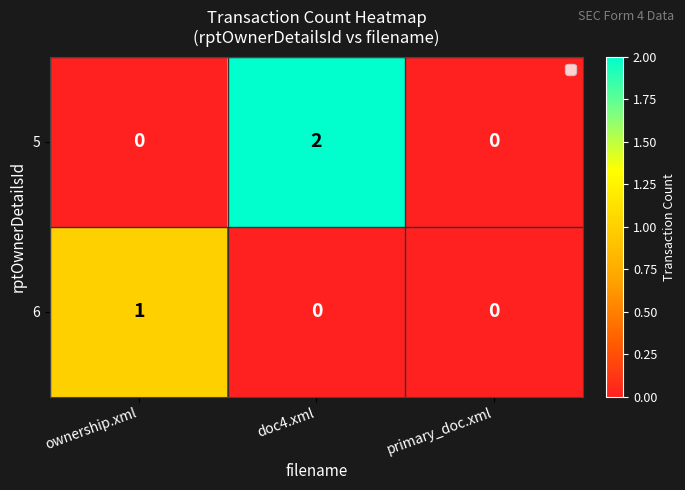

Reading left to right, what are all the values shown in this chart?

5: ownership.xml=0	doc4.xml=2	primary_doc.xml=0
6: ownership.xml=1	doc4.xml=0	primary_doc.xml=0